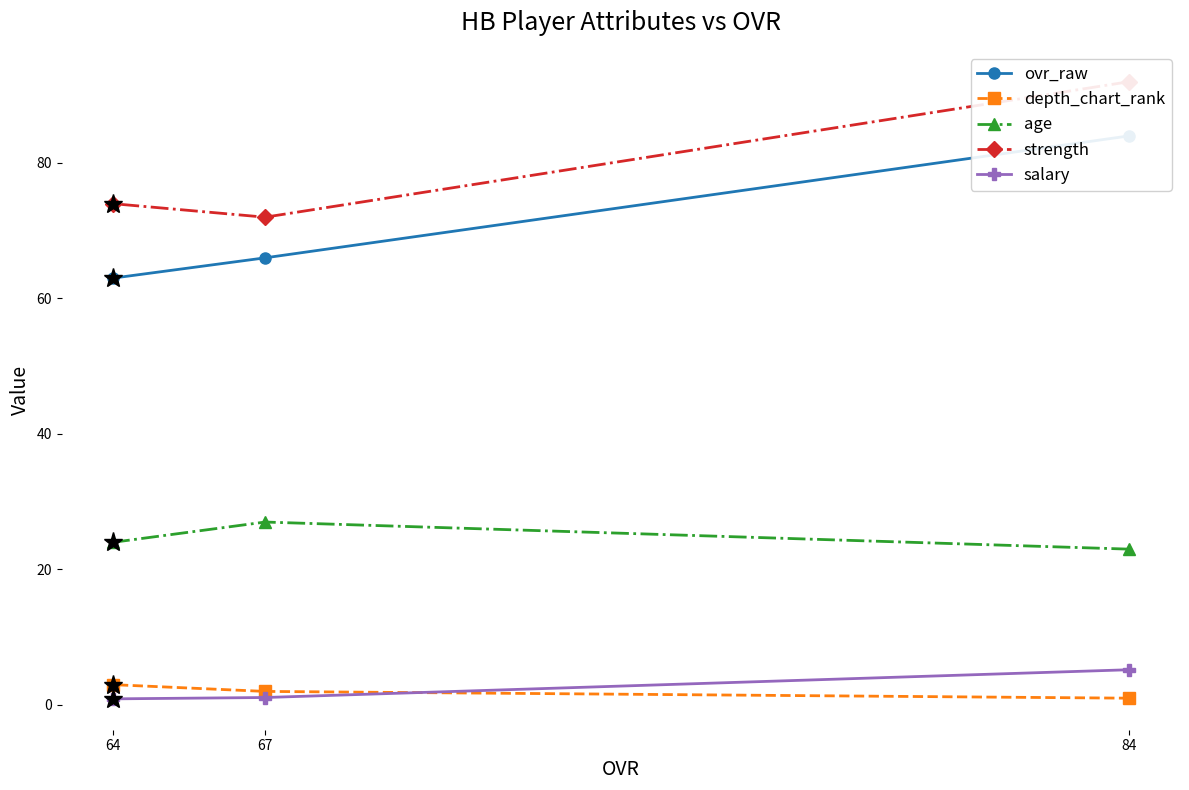

What is the value of the depth_chart_rank point at the 1st from the left?

3.0